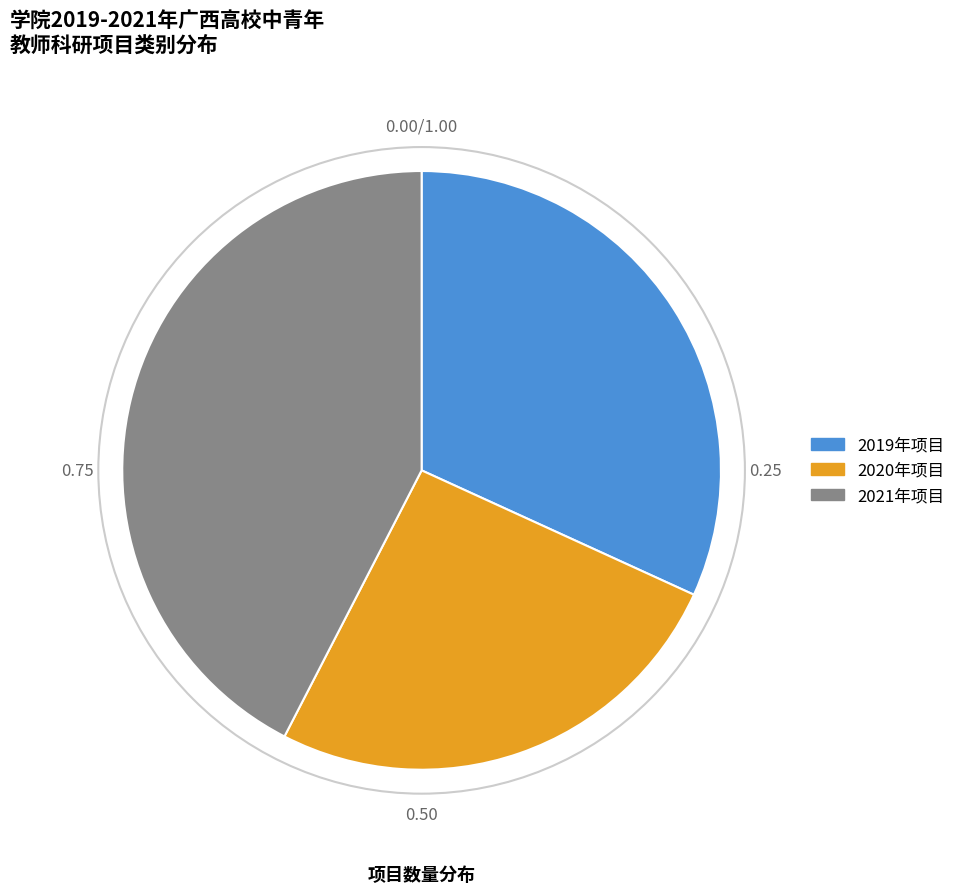

Combined, do 2020年项目 and 2021年项目 account for over 50%?

Yes